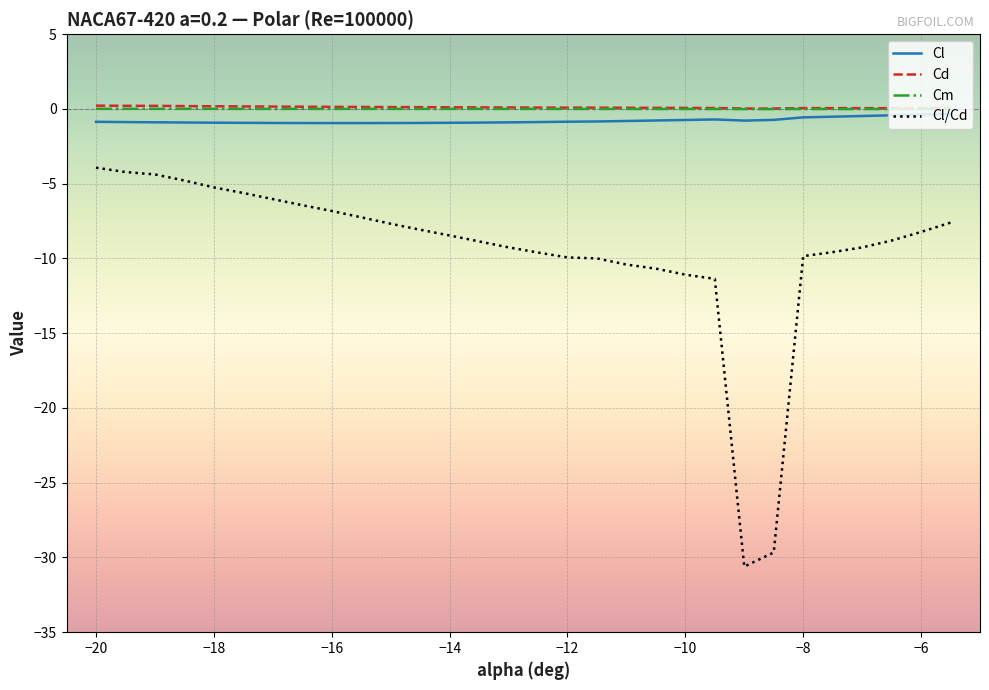

Which series has the largest range (max minus min)?

Cl/Cd